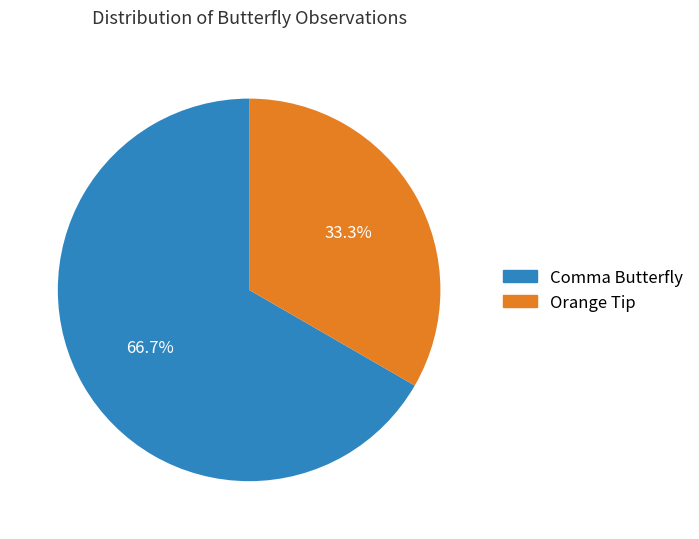

What is the total percentage of Orange Tip and Comma Butterfly?

100.0%